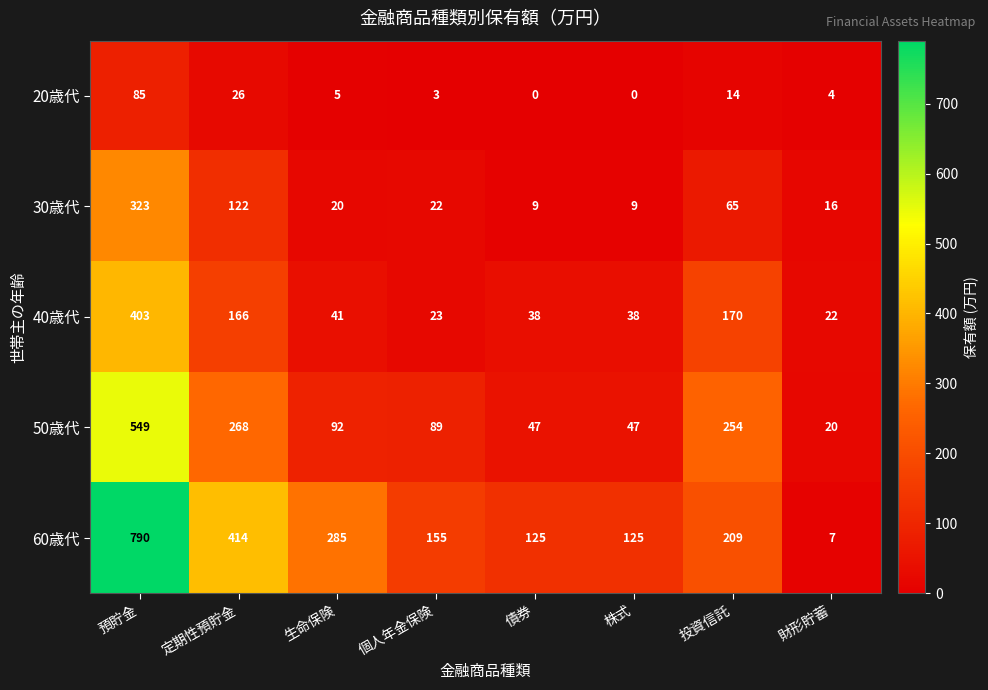

What is the sum of the 20歳代 values at 定期性預貯金 and 株式?

26